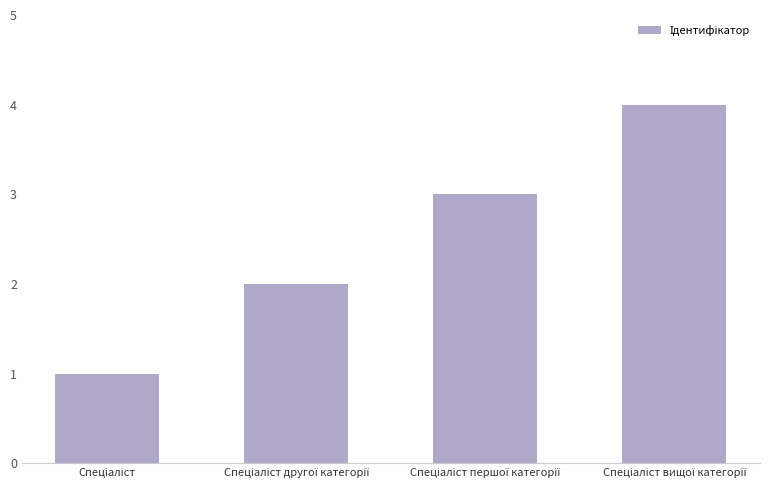

Count the number of data series in this chart.

1